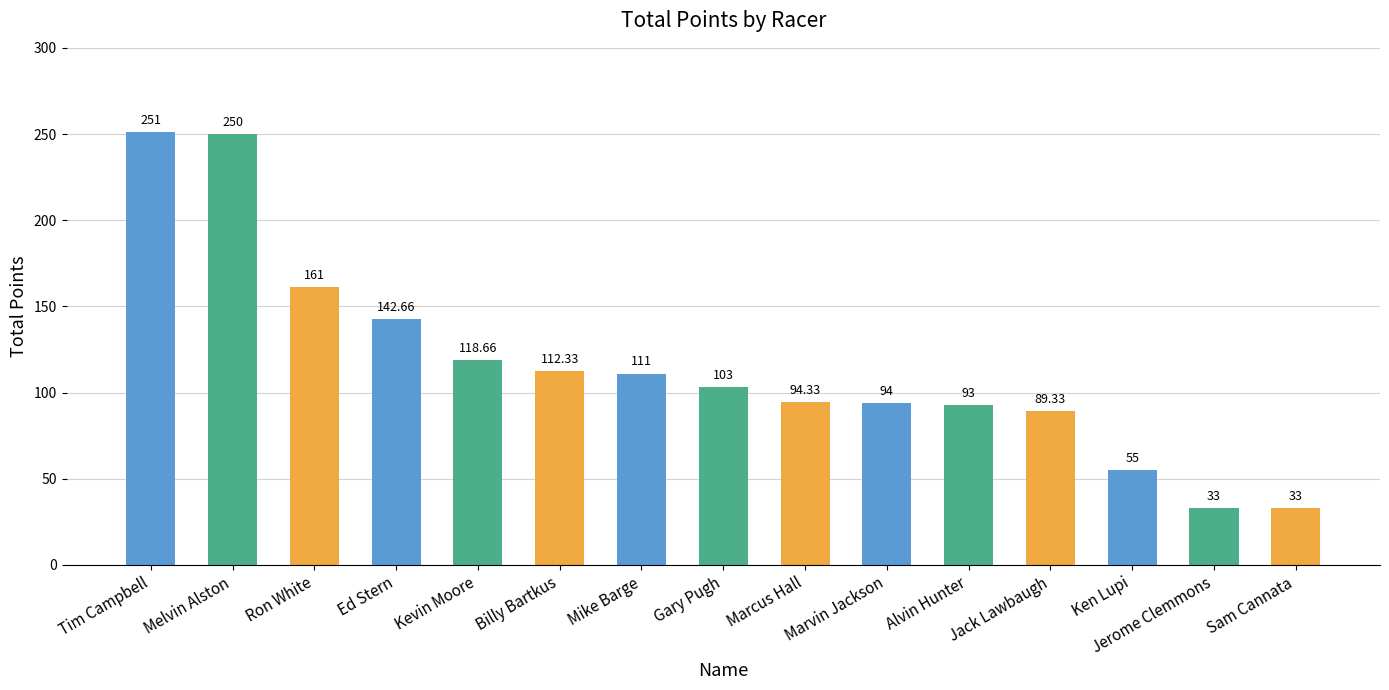

What is the value of the 6th bar from the left?

112.3